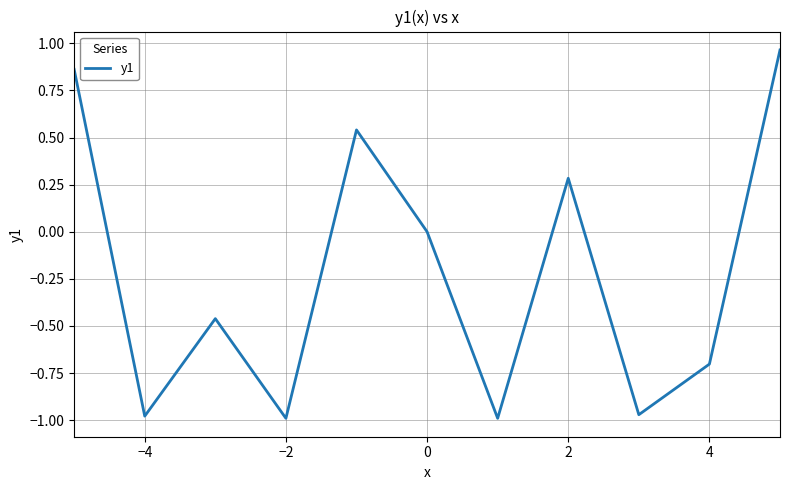

What is the difference between the maximum and minimum values?

2.0